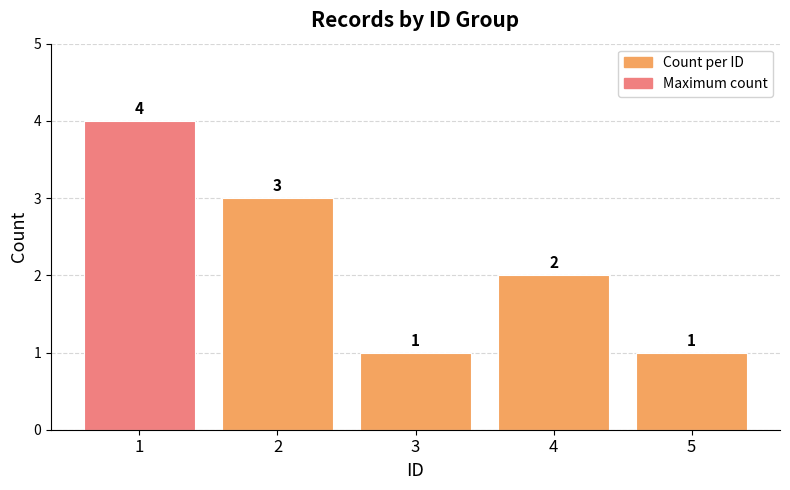

The chart shows a value of 2 at 4. True or false?

True